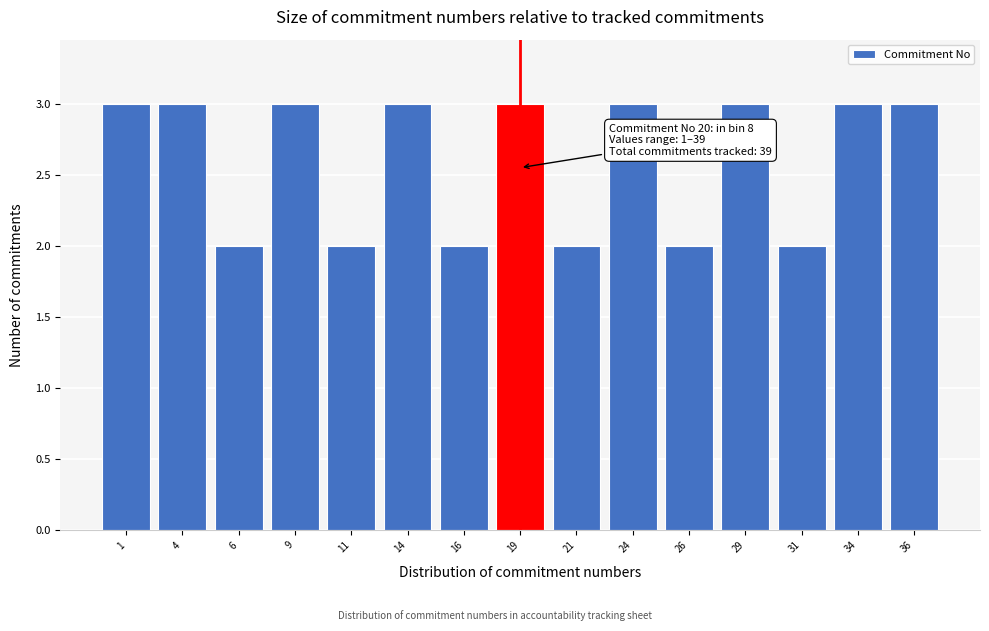

Reading left to right, what are all the values shown in this chart?

1=3	4=3	6=2	9=3	11=2	14=3	16=2	19=3	21=2	24=3	26=2	29=3	31=2	34=3	36=3